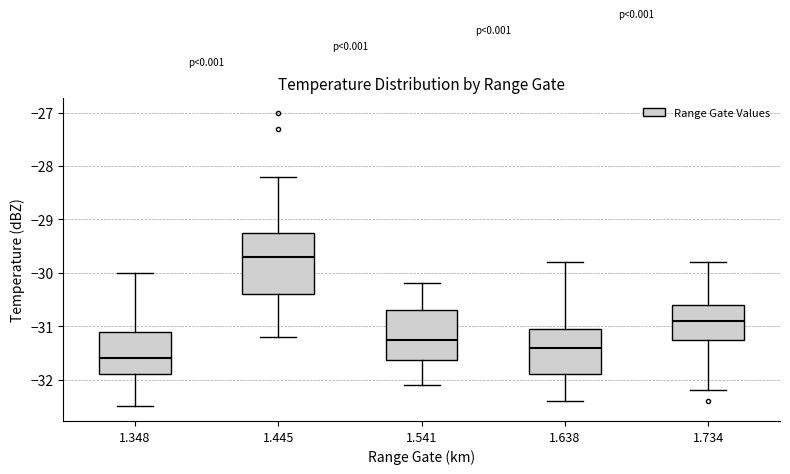

Reading left to right, read every box against the y-axis: the position of its median line, the range the box covers, and the ends of its whiskers. The values are not printed on the chart, so give them approximately, as read against the axis.

1.348: median -31.6, box -31.9 to -31.1, whiskers -32.5 to -30.0
1.445: median -29.7, box -30.4 to -29.2, whiskers -31.2 to -28.2
1.541: median -31.2, box -31.6 to -30.7, whiskers -32.1 to -30.2
1.638: median -31.4, box -31.9 to -31.0, whiskers -32.4 to -29.8
1.734: median -30.9, box -31.2 to -30.6, whiskers -32.2 to -29.8